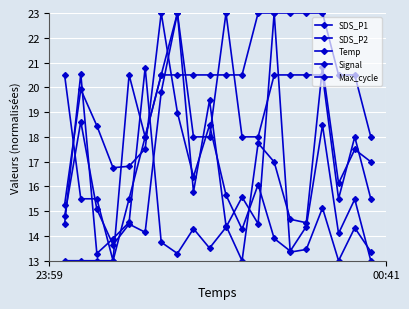

Is this an area chart (filled region under the line)?

No